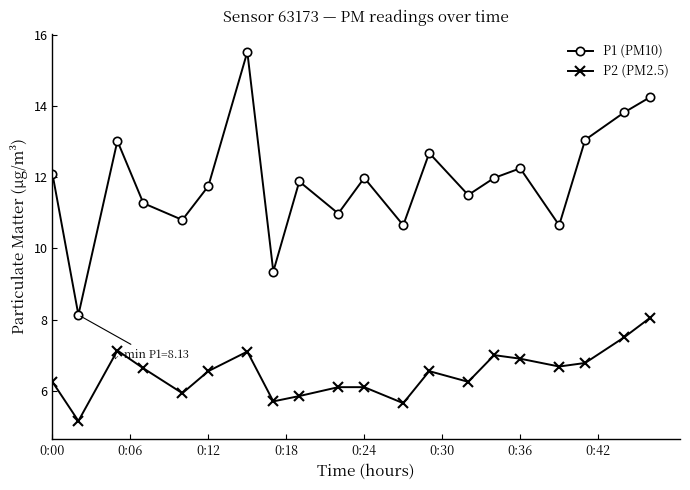

What is the difference between the second highest and minimum values in the P1 (PM10) series?

6.1